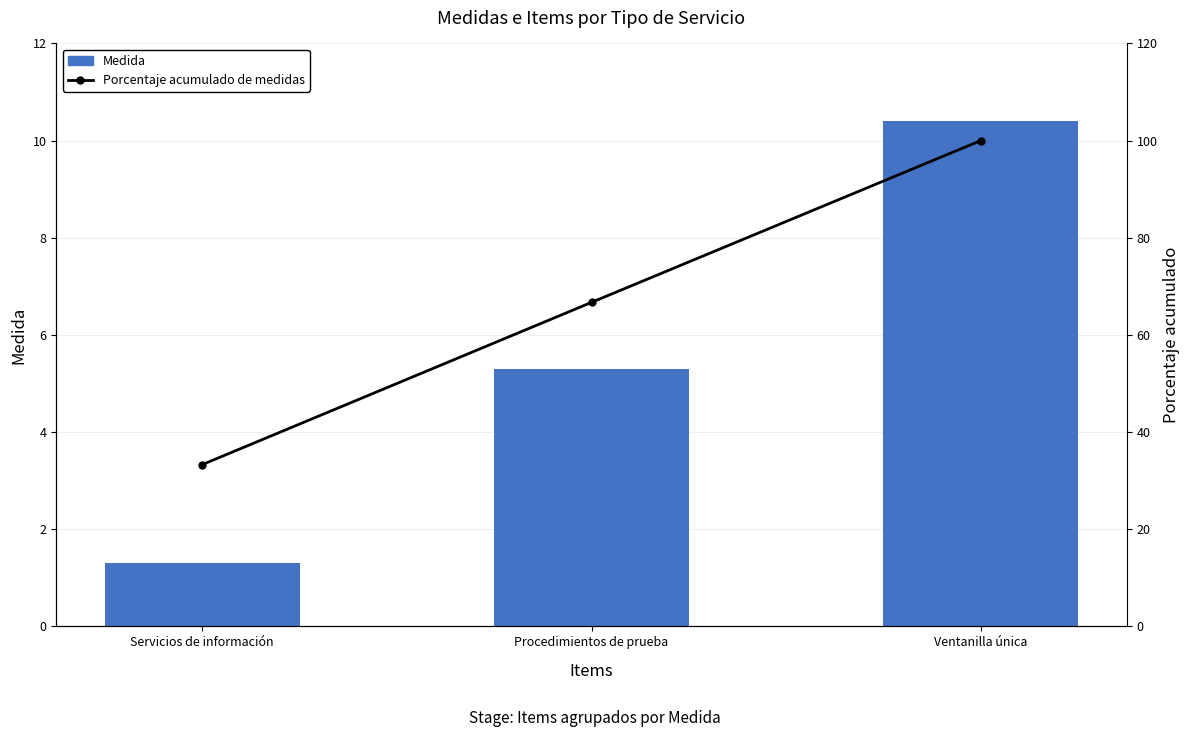

Where is Porcentaje acumulado de medidas nearest to the value 66?

Procedimientos de prueba